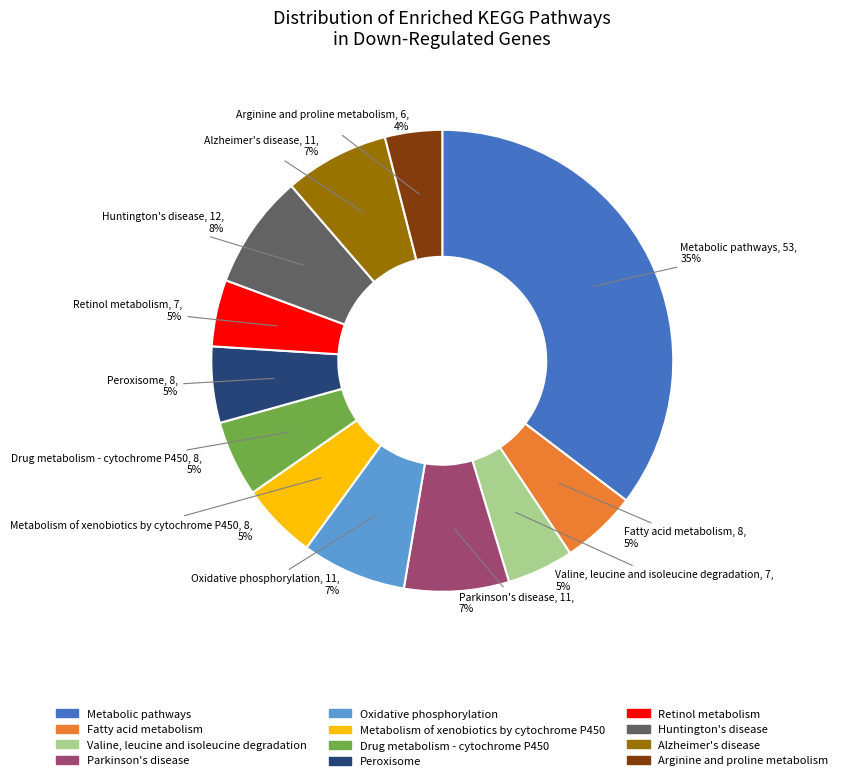

To the nearest percent, what is the combined percentage of Valine, leucine and isoleucine degradation and Alzheimer's disease?

12%